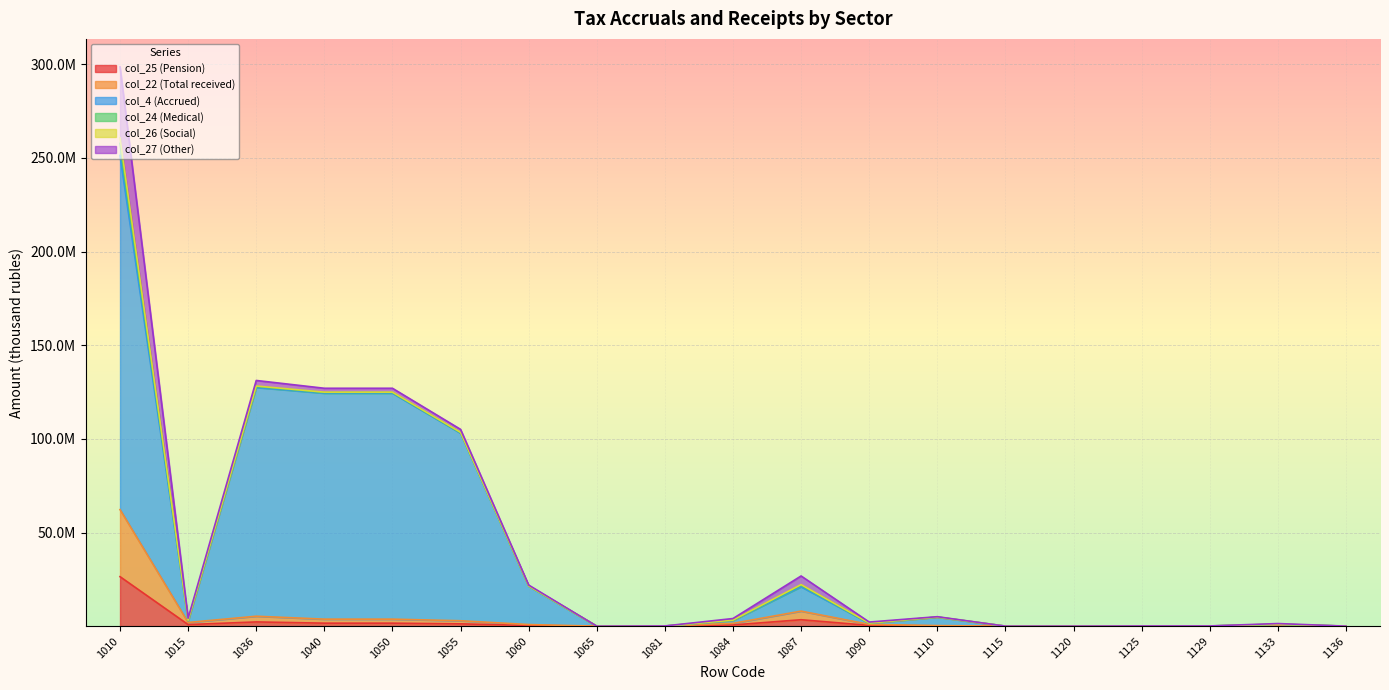

True or false: col_22 (Total received) and col_25 (Pension) intersect in this chart.

False